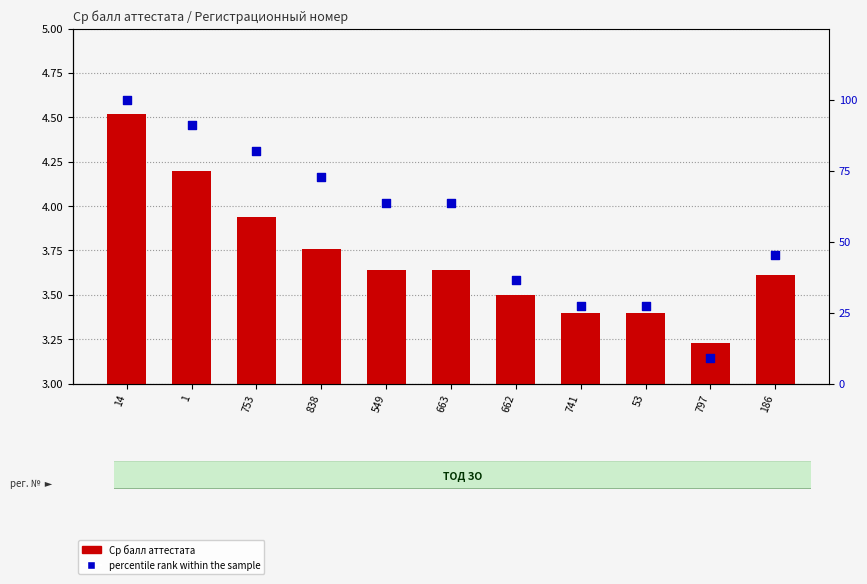

Which series has the widest spread of Y values?

percentile rank within the sample